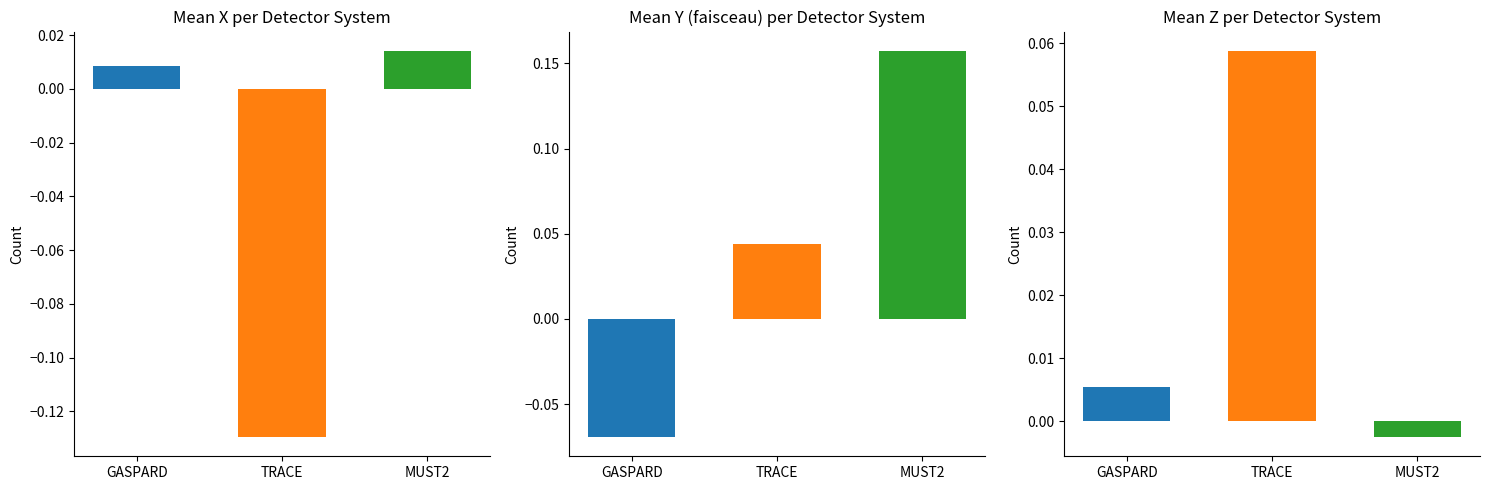

Is it true that Y (faisceau) equals 0.1 at TRACE?

False